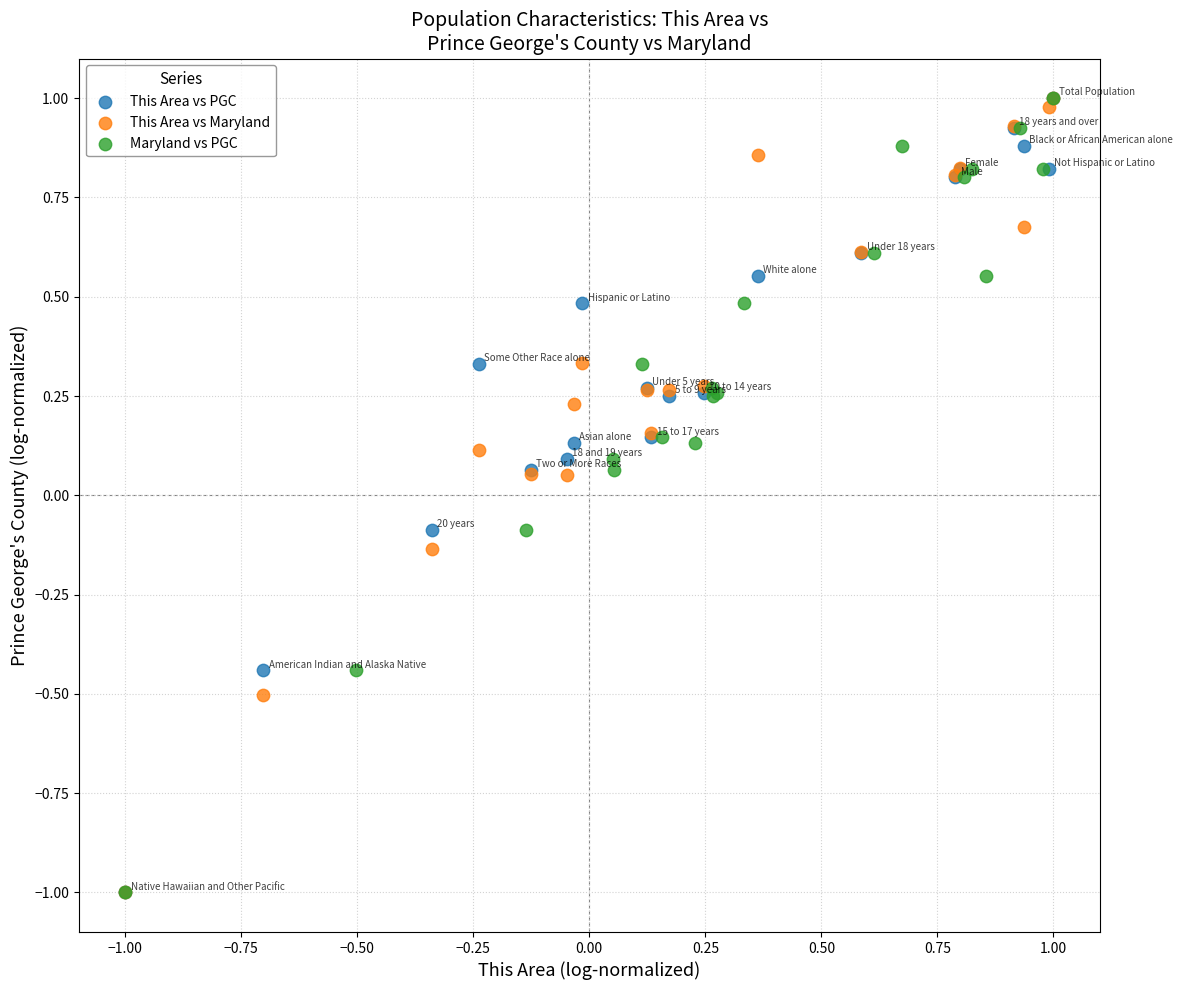

What are all the series names shown in the legend?

This Area vs PGC, This Area vs Maryland, Maryland vs PGC